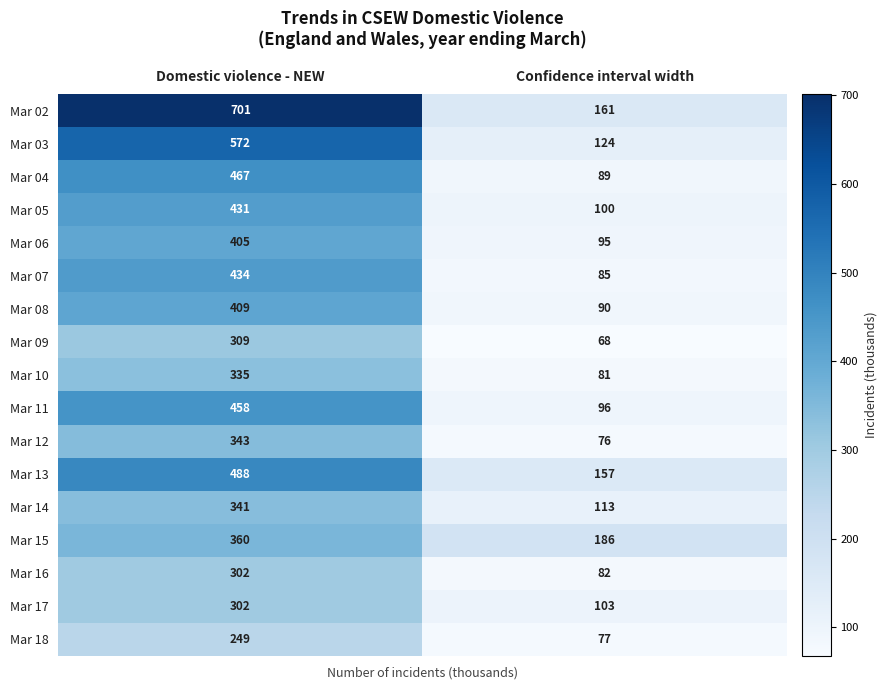

What value does the Mar 14 series have at Confidence interval width, to the nearest 10?

110